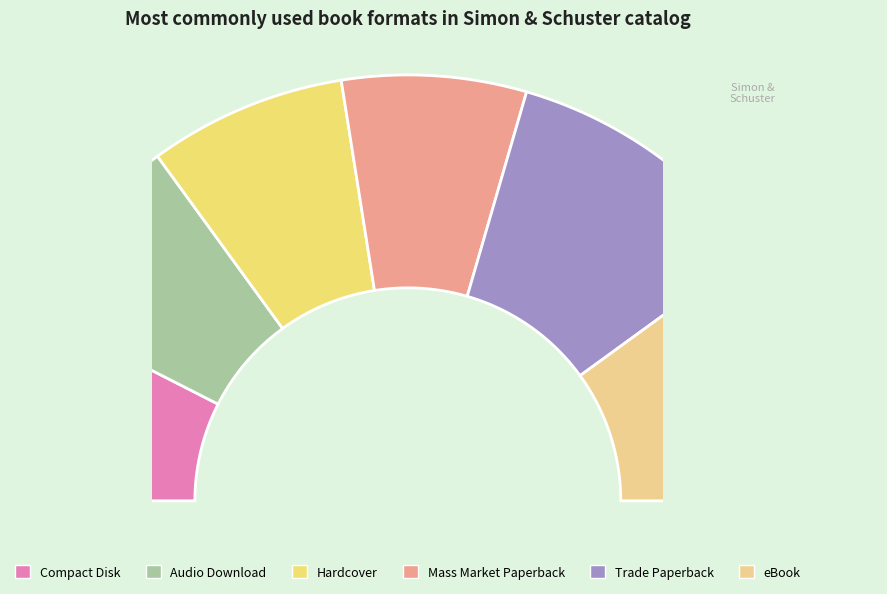

To the nearest percent, what is the difference between the Mass Market Paperback and Audio Download slice percentages?

1%